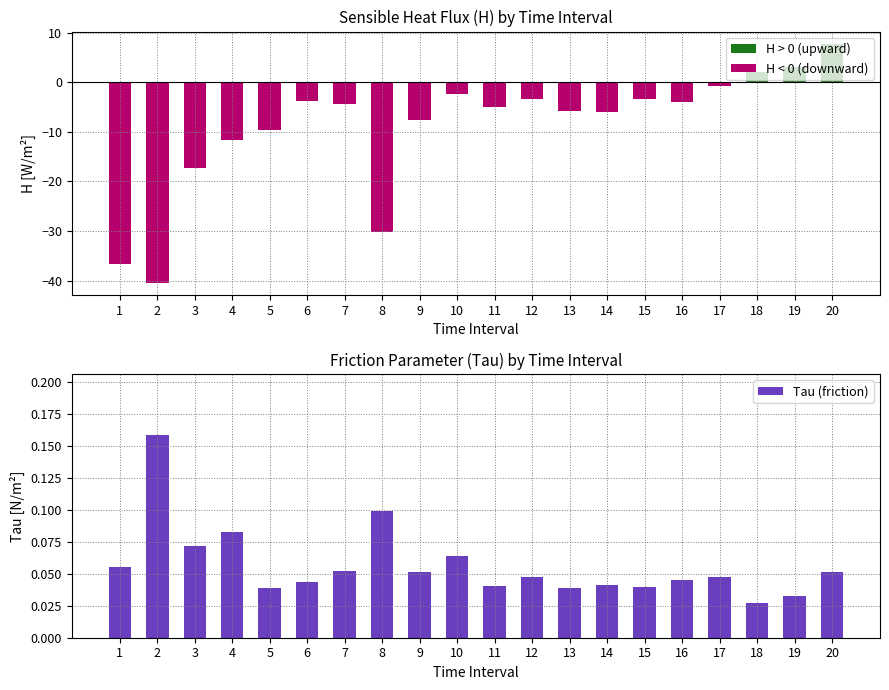

What is the smallest value displayed?

-40.6